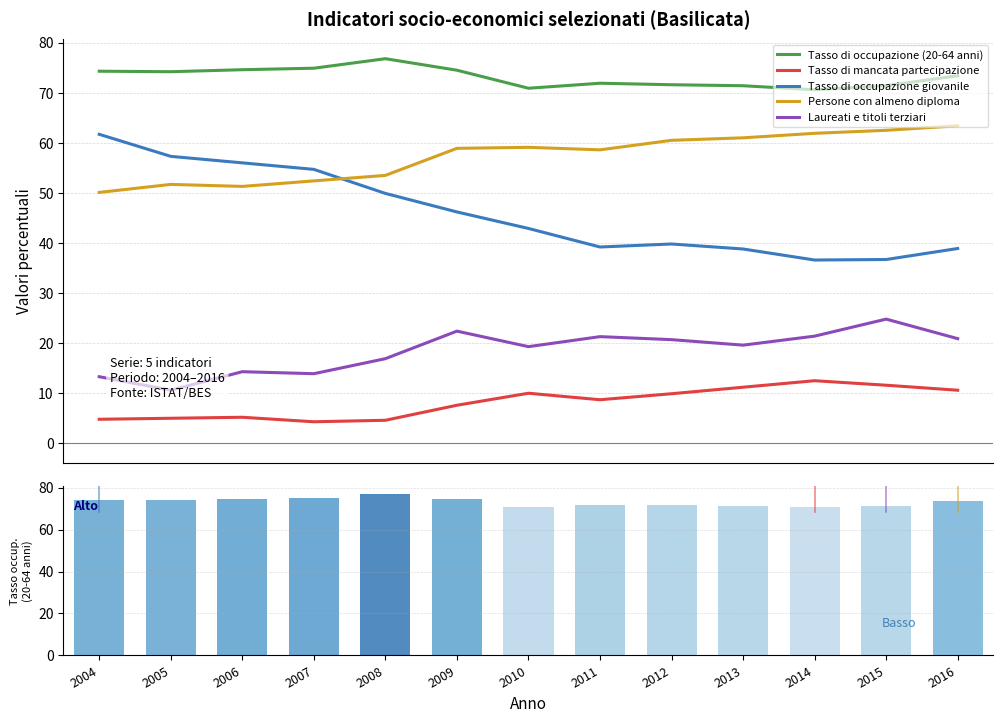

What value does the Tasso di mancata partecipazione series have at 2014?

12.5